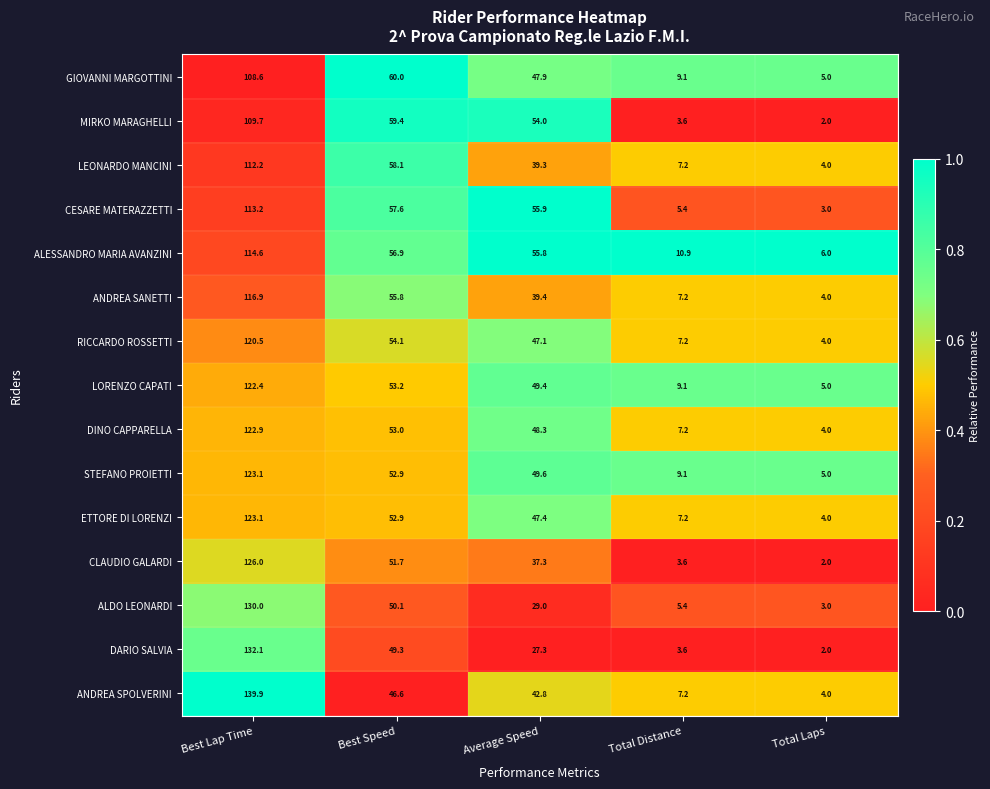

How many values in the LORENZO CAPATI series are below 49?

2